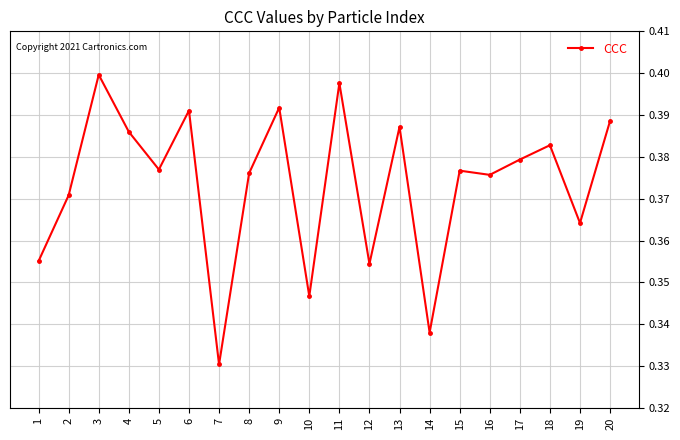

Rank the categories by value from lowest to highest.

7, 14, 10, 12, 1, 19, 2, 16, 8, 15, 5, 17, 18, 4, 13, 20, 6, 9, 11, 3